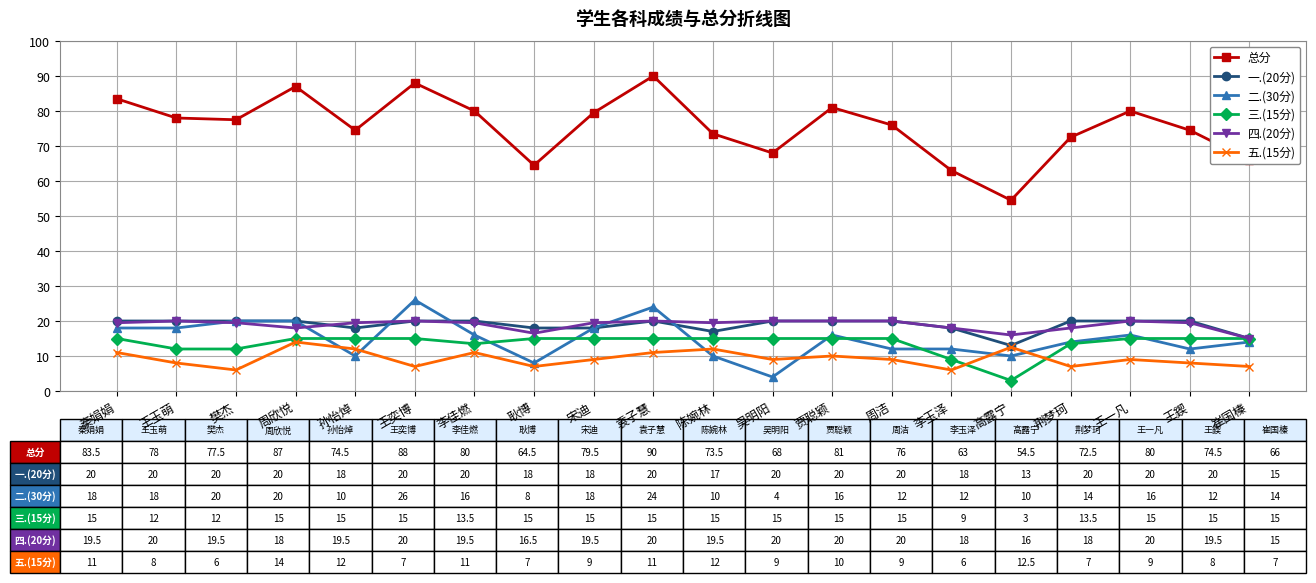

Reading left to right, extract all data points from this chart.

总分: 83.5	78.0	77.5	87.0	74.5	88.0	80.0	64.5	79.5	90.0	73.5	68.0	81.0	76.0	63.0	54.5	72.5	80.0	74.5	66.0
一.(20分): 20.0	20.0	20.0	20.0	18.0	20.0	20.0	18.0	18.0	20.0	17.0	20.0	20.0	20.0	18.0	13.0	20.0	20.0	20.0	15.0
二.(30分): 18.0	18.0	20.0	20.0	10.0	26.0	16.0	8.0	18.0	24.0	10.0	4.0	16.0	12.0	12.0	10.0	14.0	16.0	12.0	14.0
三.(15分): 15.0	12.0	12.0	15.0	15.0	15.0	13.5	15.0	15.0	15.0	15.0	15.0	15.0	15.0	9.0	3.0	13.5	15.0	15.0	15.0
四.(20分): 19.5	20.0	19.5	18.0	19.5	20.0	19.5	16.5	19.5	20.0	19.5	20.0	20.0	20.0	18.0	16.0	18.0	20.0	19.5	15.0
五.(15分): 11.0	8.0	6.0	14.0	12.0	7.0	11.0	7.0	9.0	11.0	12.0	9.0	10.0	9.0	6.0	12.5	7.0	9.0	8.0	7.0